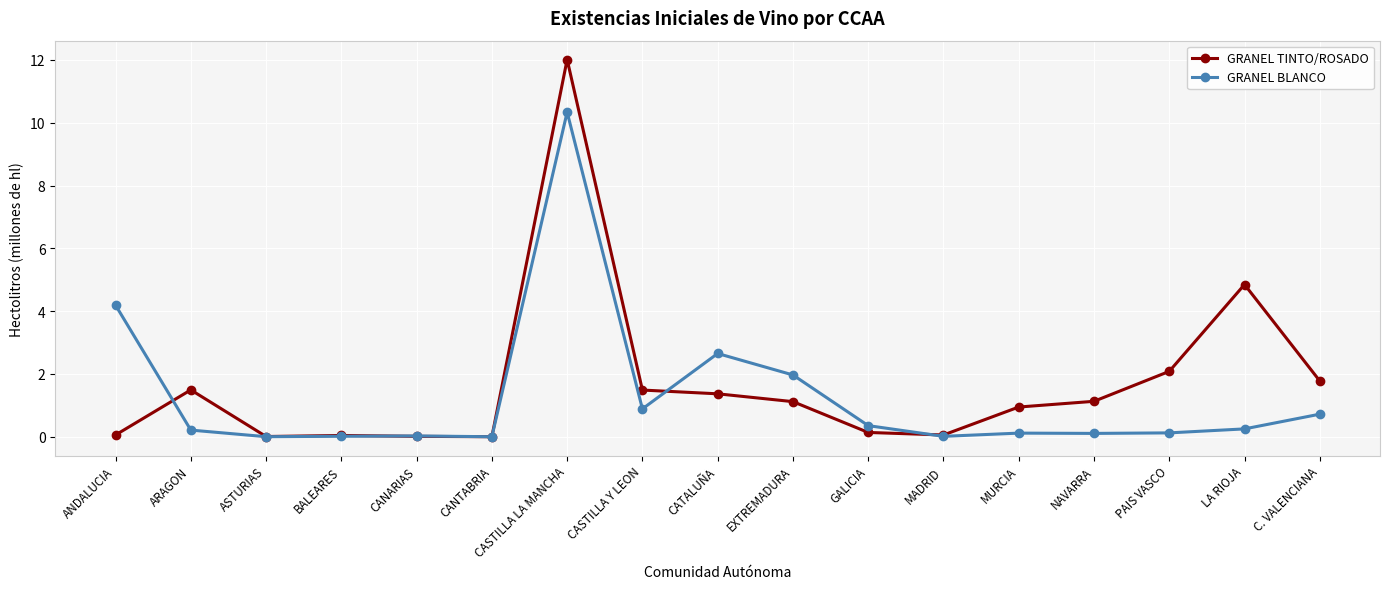

True or false: GRANEL TINTO/ROSADO has more than 0 interior local peaks.

True